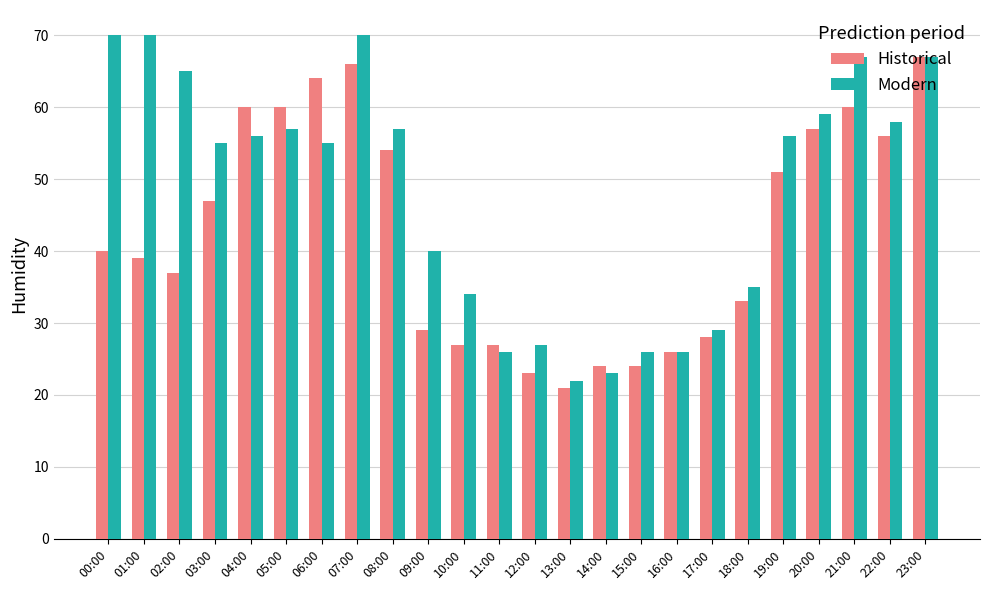

Which category has the lowest value across all series?

13:00